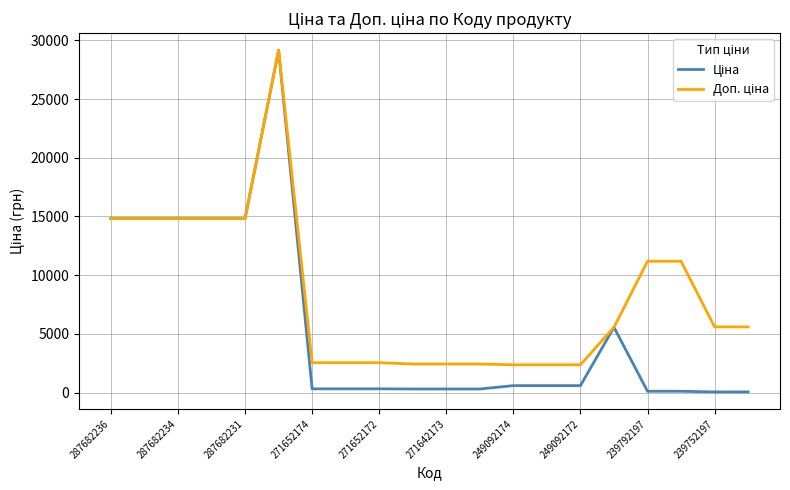

True or false: Ціна and Доп. ціна cross at least once.

False